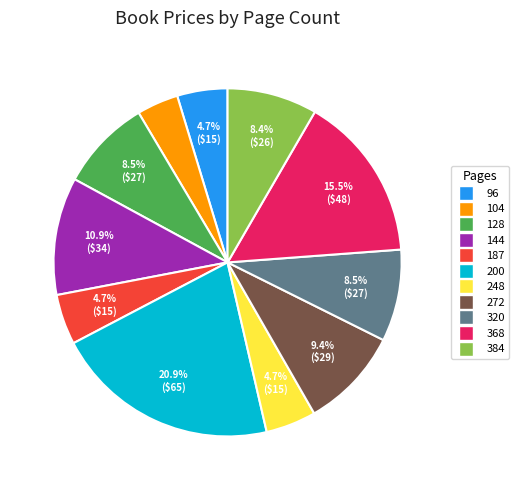

To the nearest percent, what is the difference between the 384 and 128 slice percentages?

0%